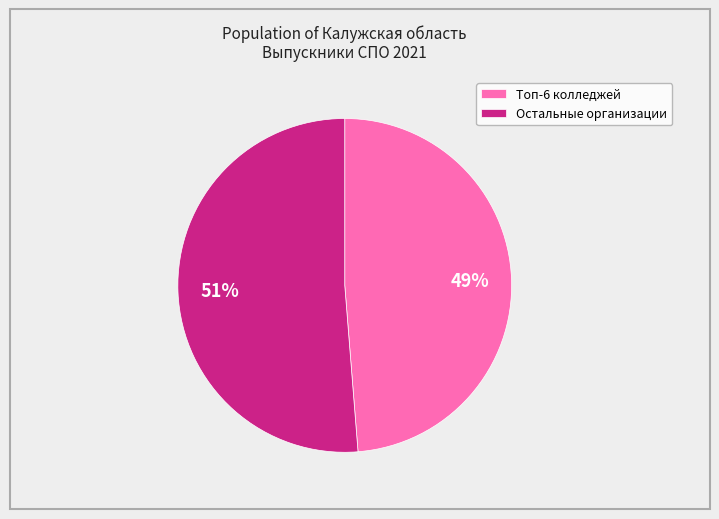

How many segments does this pie chart have?

2